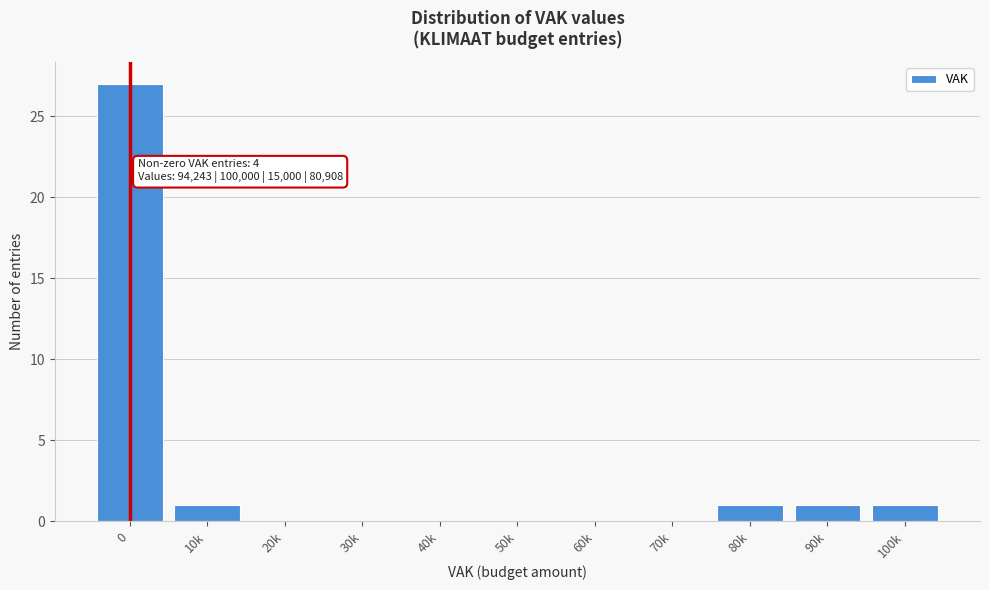

Reading left to right, what are all the values shown in this chart?

0=27	10k=1	20k=0	30k=0	40k=0	50k=0	60k=0	70k=0	80k=1	90k=1	100k=1